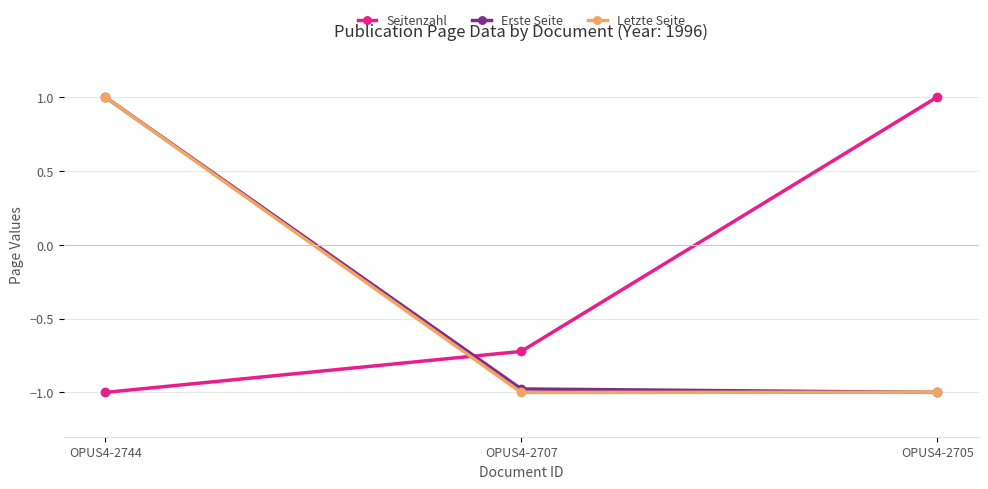

Reading right to left, extract all data points from this chart.

Seitenzahl: OPUS4-2705=1.0	OPUS4-2707=-0.7	OPUS4-2744=-1.0
Erste Seite: OPUS4-2705=-1.0	OPUS4-2707=-1.0	OPUS4-2744=1.0
Letzte Seite: OPUS4-2705=-1.0	OPUS4-2707=-1.0	OPUS4-2744=1.0